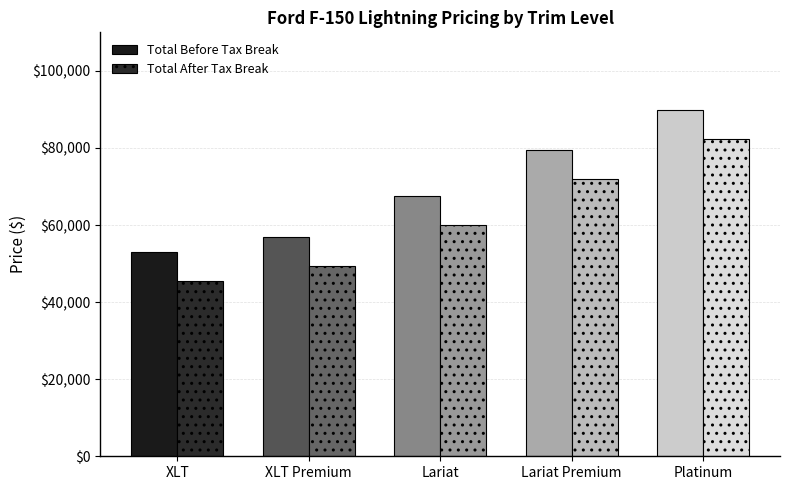

Is the value of Total After Tax Break at XLT Premium greater than the value of Total Before Tax Break at XLT Premium?

No